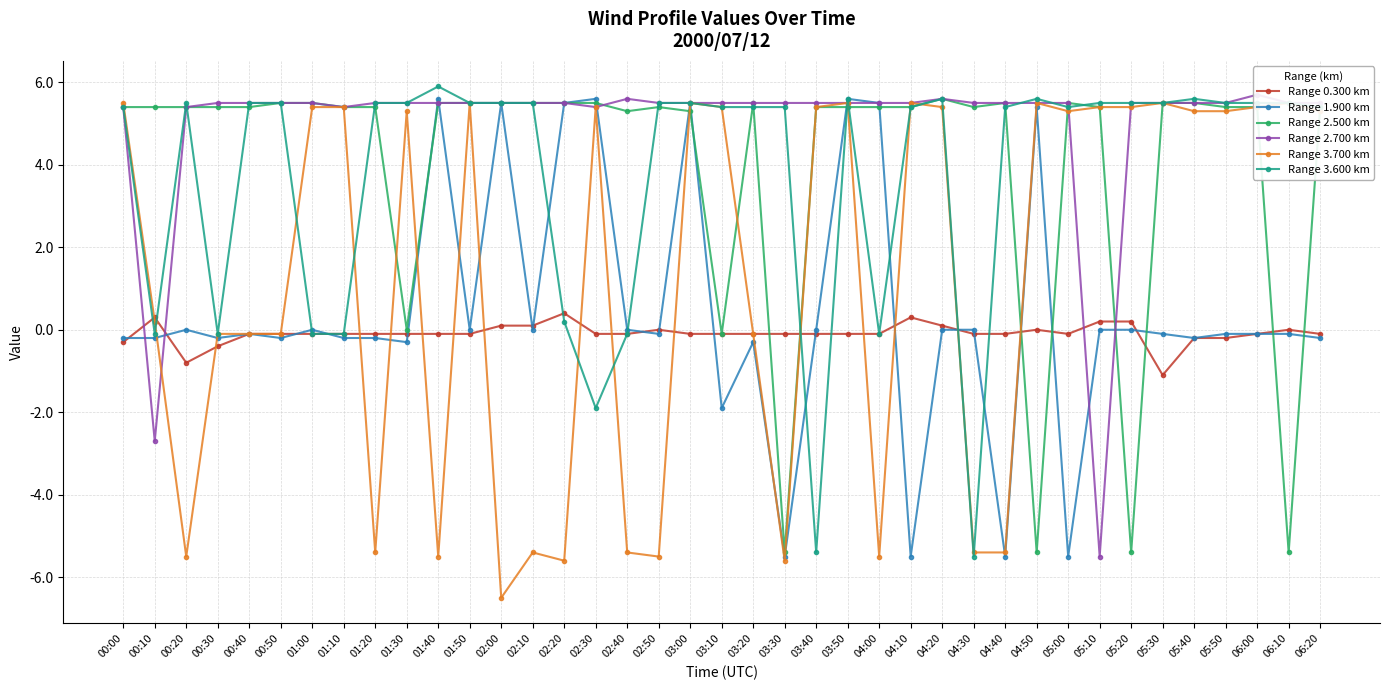

What is the label of the 24th point from the left?

03:50